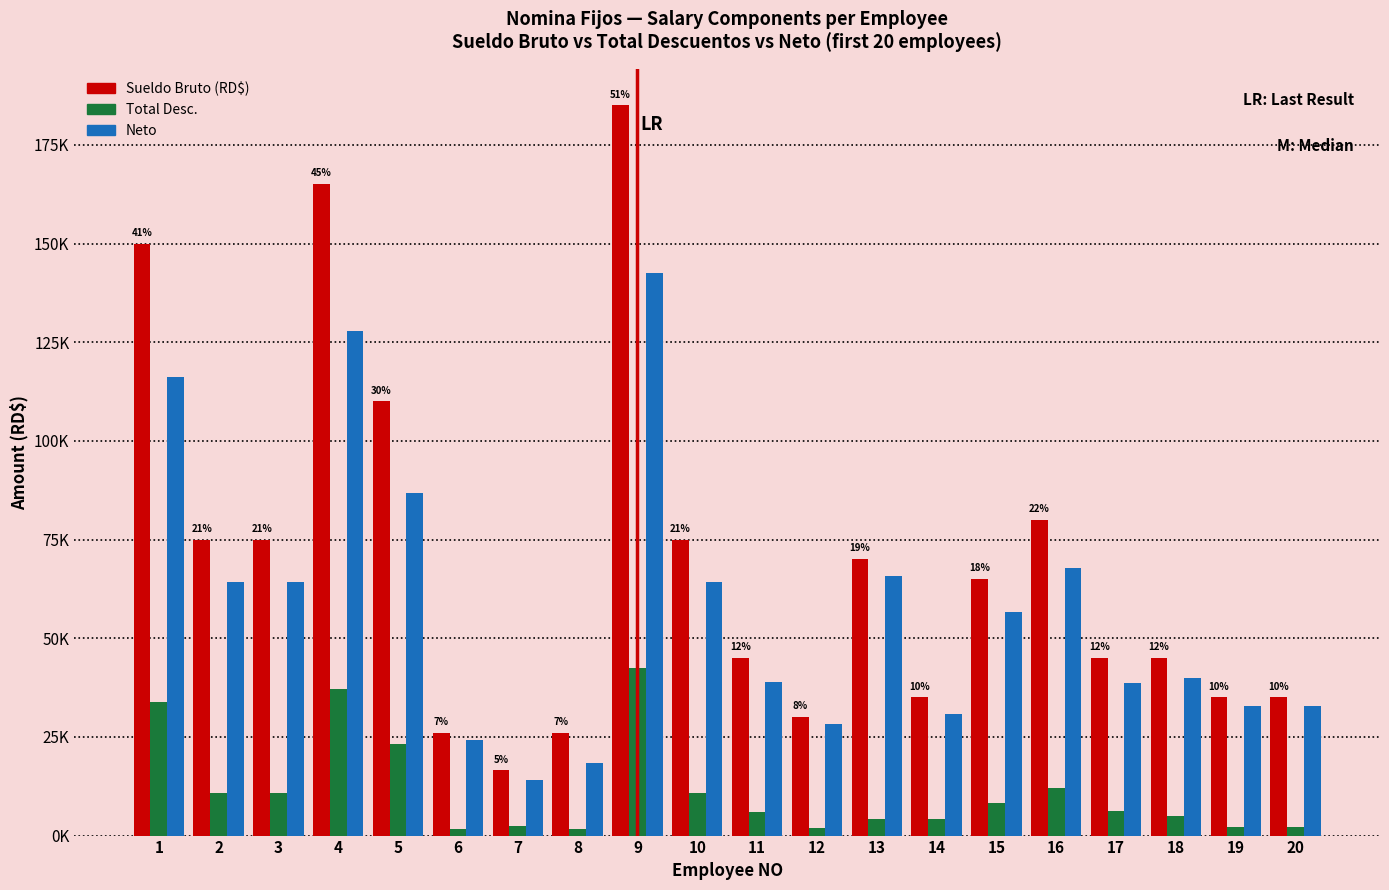

What is the difference between the maximum and second lowest values in the Neto series?

124013.8